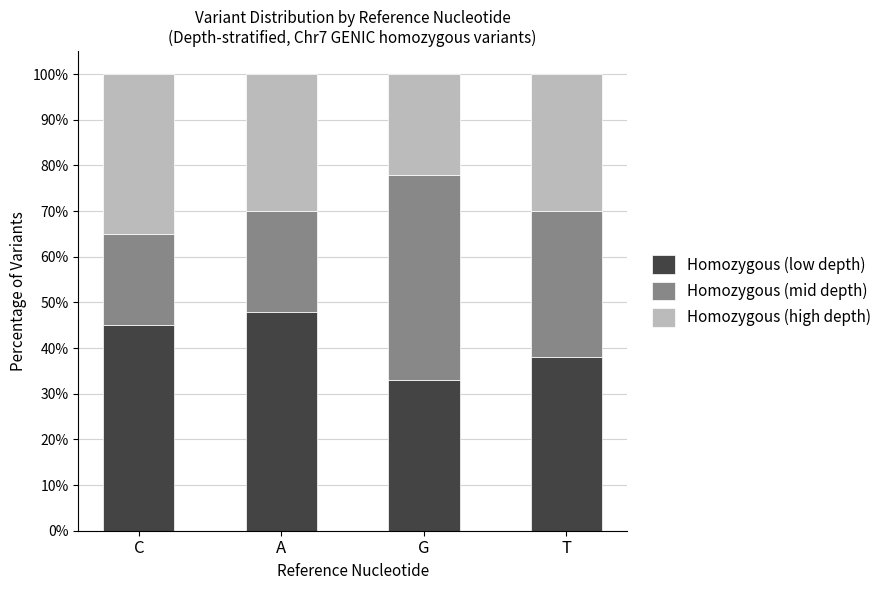

What is the sum of all Homozygous (low depth) values?

164